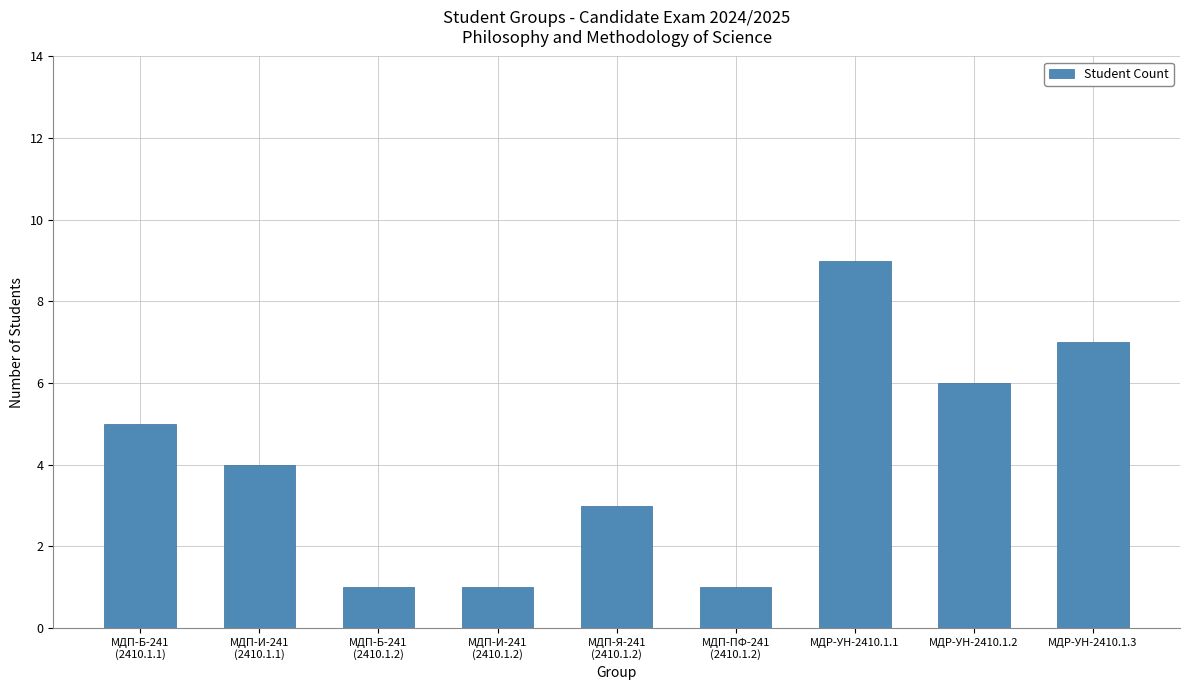

Approximately how many times larger is the value at МДР-УН-2410.1.3 compared to МДП-Б-241
(2410.1.1)?

1.4